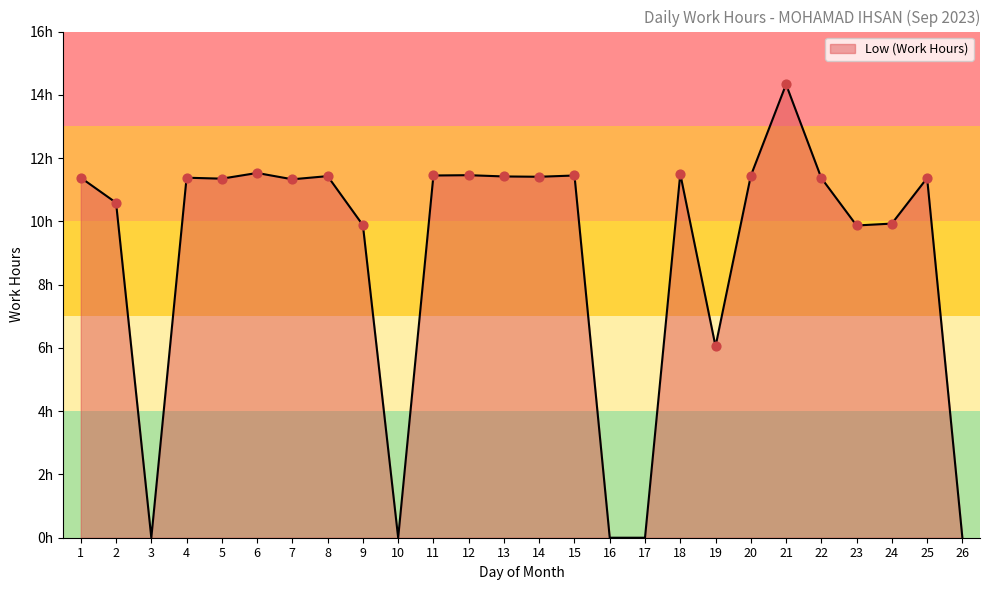

What is the change in value from 9 to 18?

+1.6